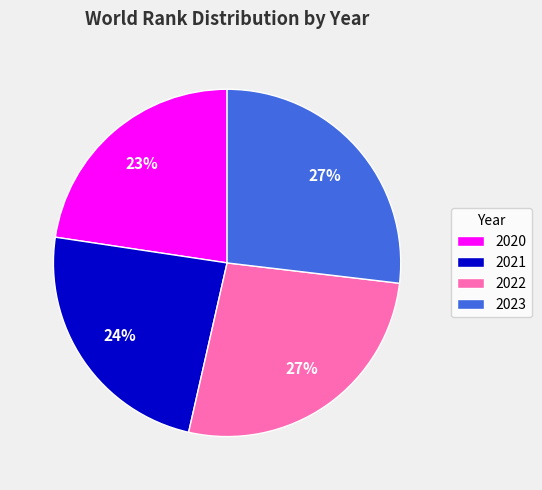

Does any single category account for the majority?

No